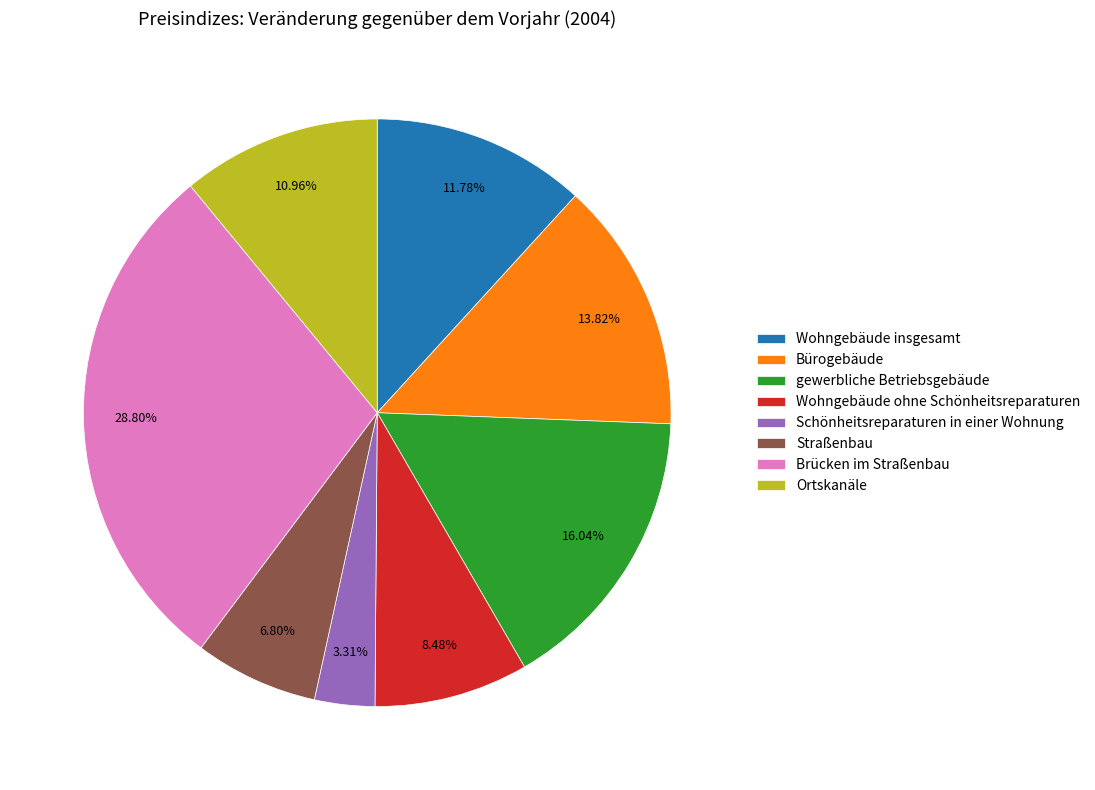

Is it true that Bürogebäude is 24% of the pie?

False